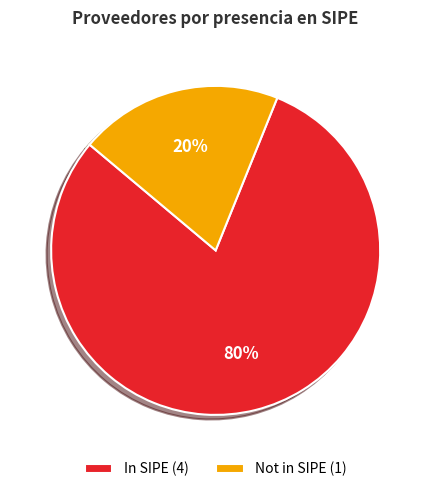

To the nearest percent, what is the average slice percentage?

50%